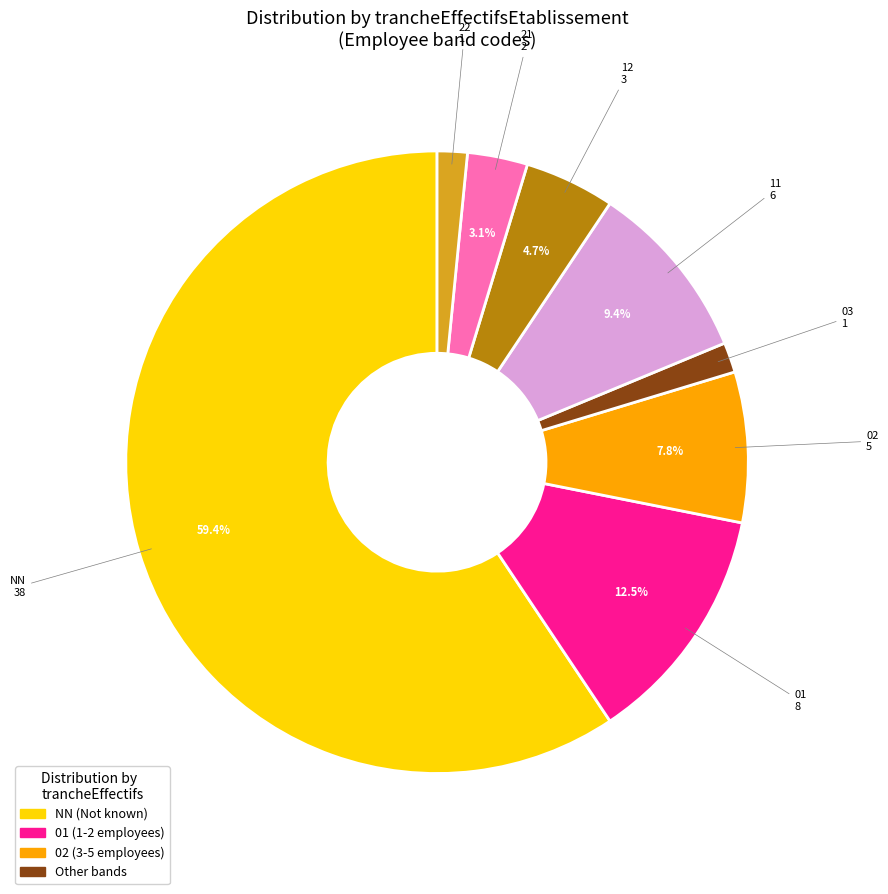

Which category accounts for the majority?

NN